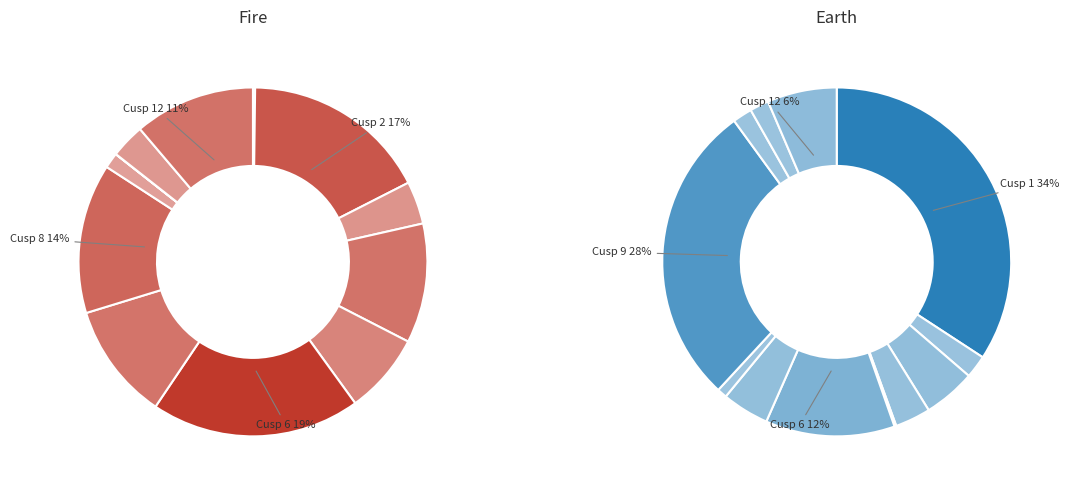

What percentage is the Cusp 3 slice, to the nearest percent?

5%